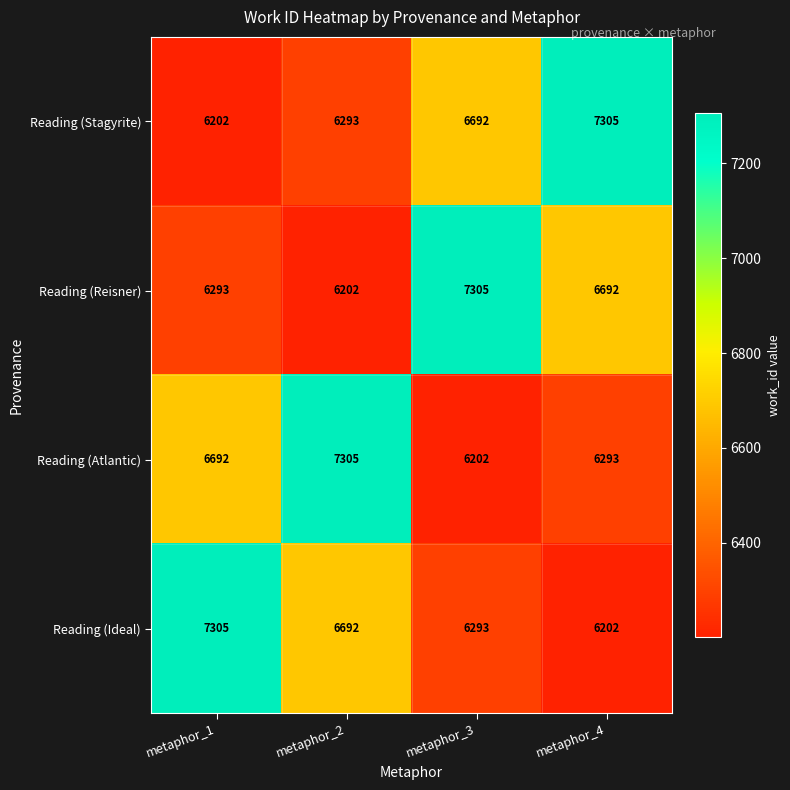

Where does the Reading (Reisner) series first go above 6692?

metaphor_3